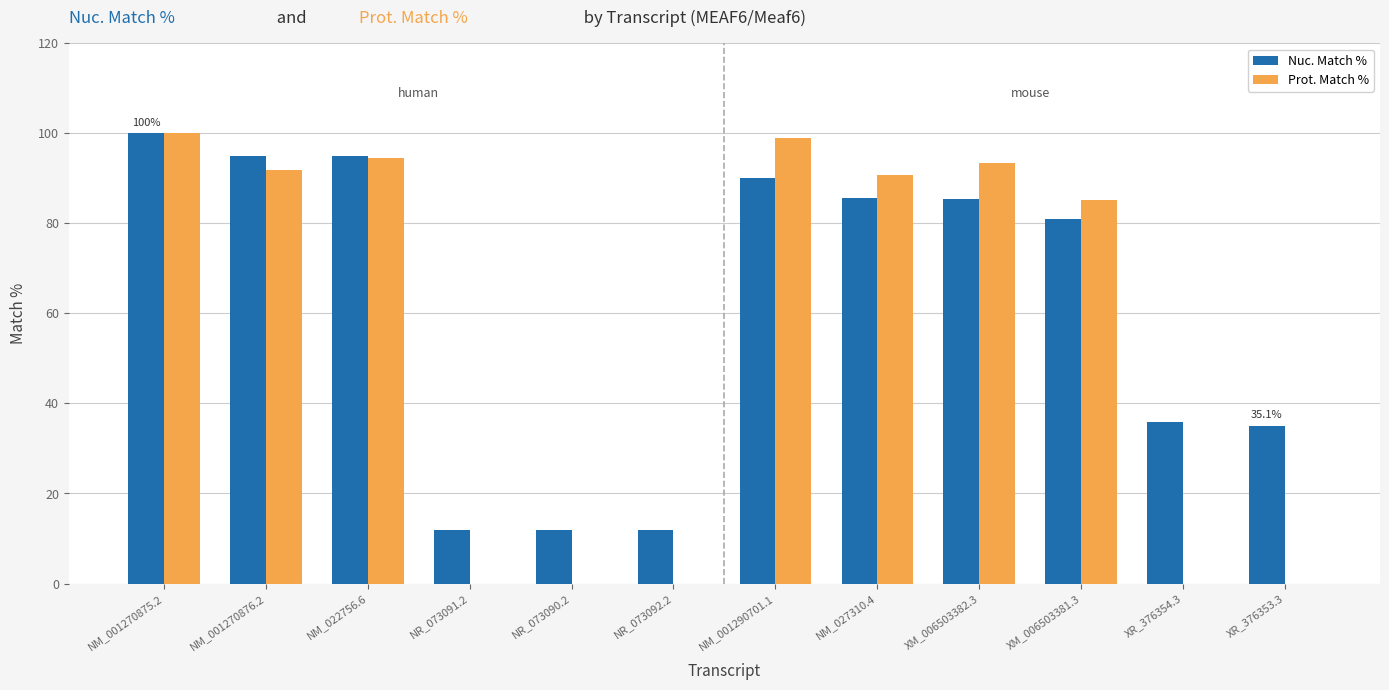

How many categories are shown in the chart?

12